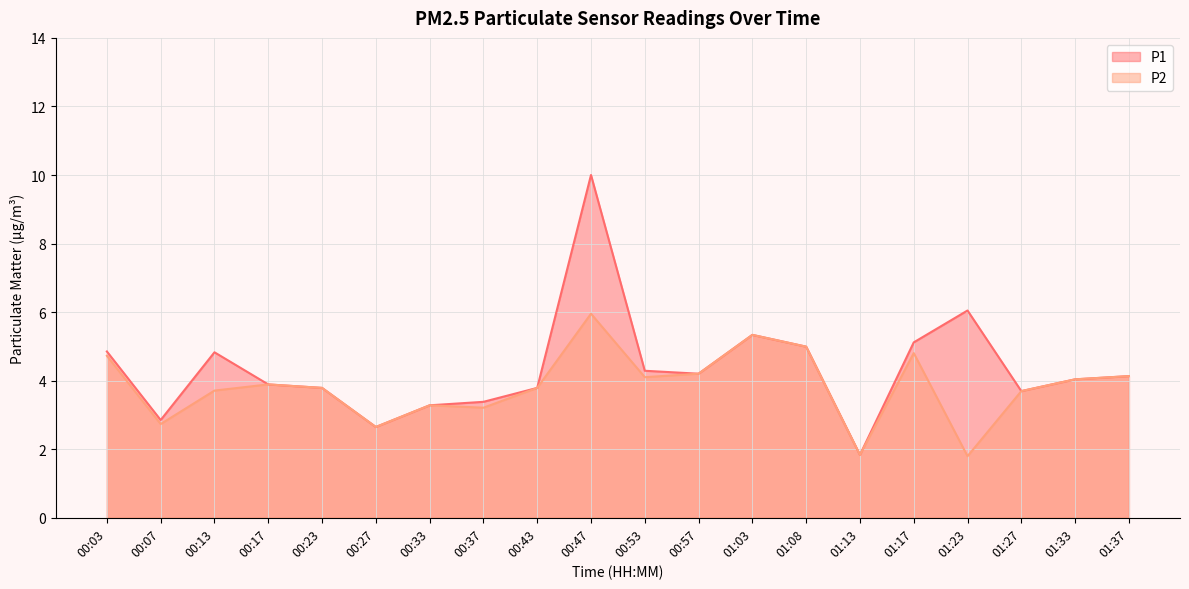

List the series in order of their overall mean, highest first.

P1, P2